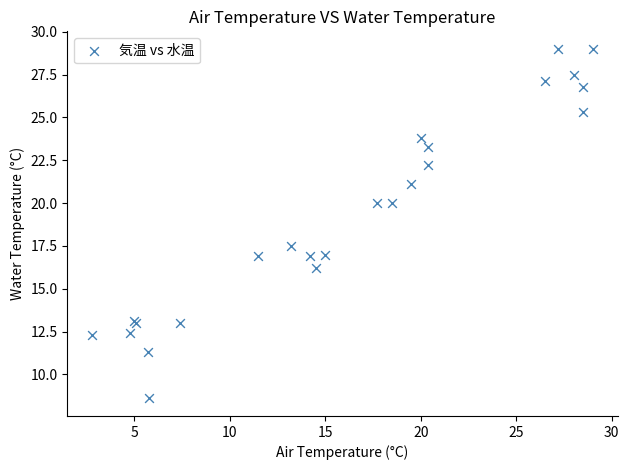

What Y value in the scatter plot is closest to 18?

17.5